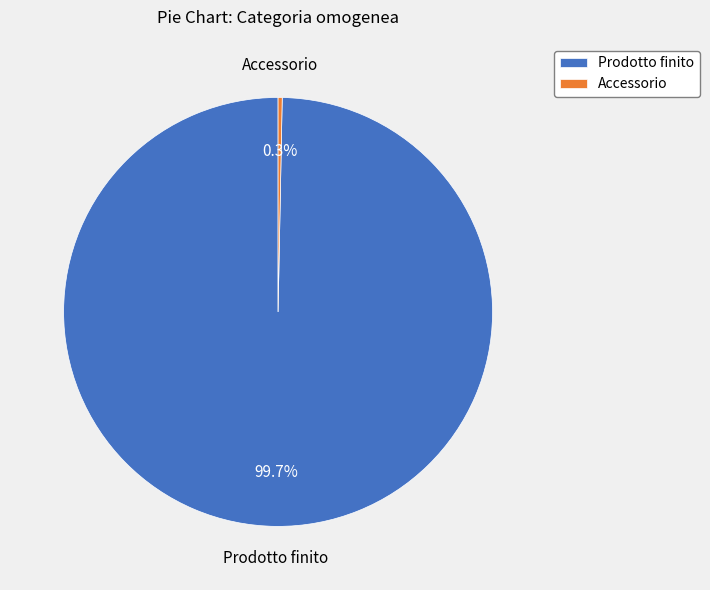

What percentage do Accessorio and Prodotto finito together represent?

100.0%